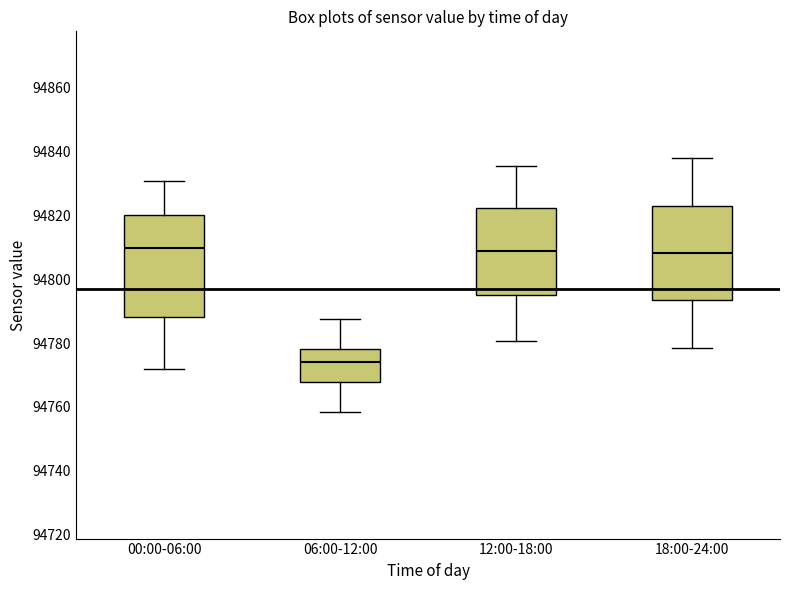

Which box is the tallest, from its lower edge to its upper edge?

00:00-06:00